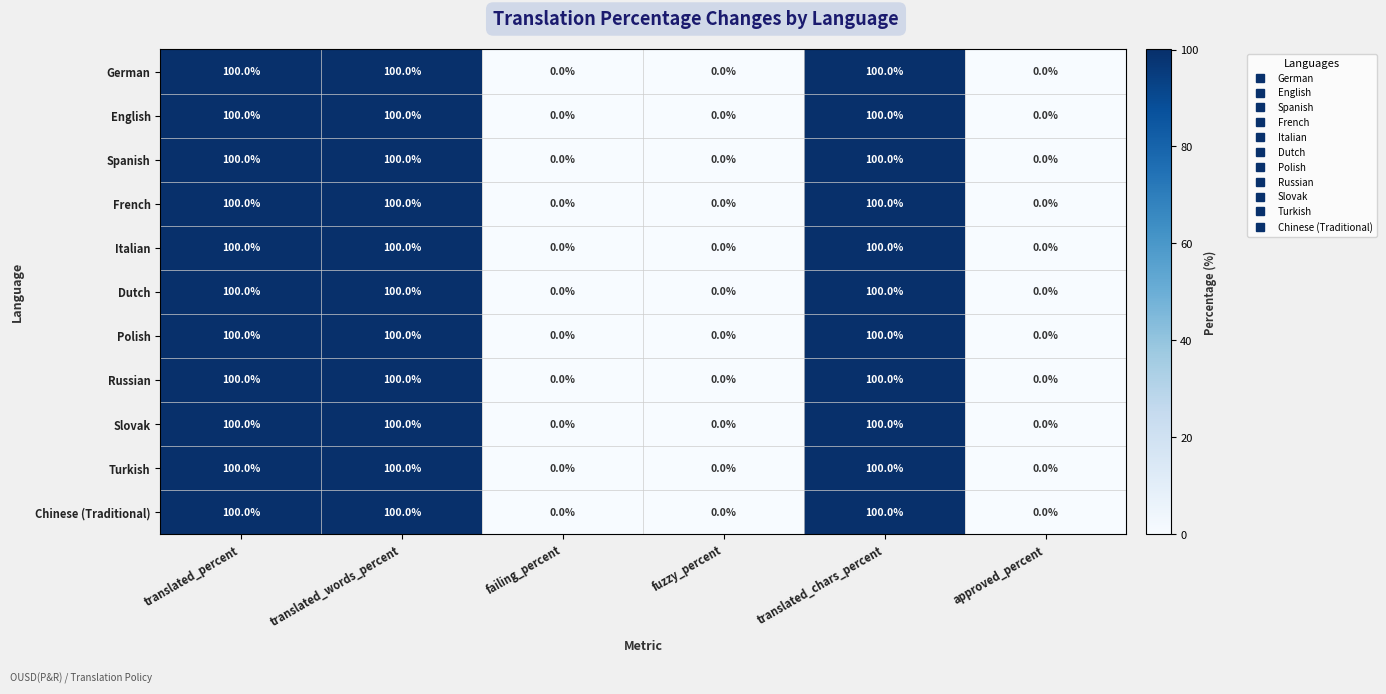

What is the difference between the maximum and minimum values in the Dutch series?

100